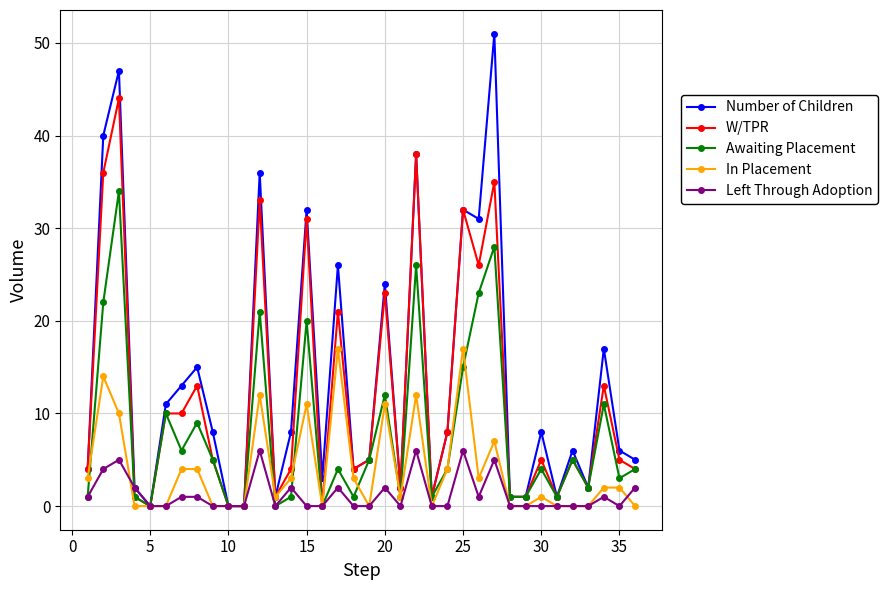

Reading right to left, transcribe all the data shown in this chart.

Number of Children: 5	6	17	2	6	1	8	1	1	51	31	32	8	1	38	2	24	5	4	26	3	32	8	1	36	0	0	8	15	13	11	0	2	47	40	4
W/TPR: 4	5	13	2	5	1	5	1	1	35	26	32	8	1	38	2	23	5	4	21	0	31	4	1	33	0	0	5	13	10	10	0	1	44	36	4
Awaiting Placement: 4	3	11	2	5	1	4	1	1	28	23	15	4	1	26	1	12	5	1	4	0	20	1	0	21	0	0	5	9	6	10	0	1	34	22	1
In Placement: 0	2	2	0	0	0	1	0	0	7	3	17	4	0	12	1	11	0	3	17	0	11	3	1	12	0	0	0	4	4	0	0	0	10	14	3
Left Through Adoption: 2	0	1	0	0	0	0	0	0	5	1	6	0	0	6	0	2	0	0	2	0	0	2	0	6	0	0	0	1	1	0	0	2	5	4	1